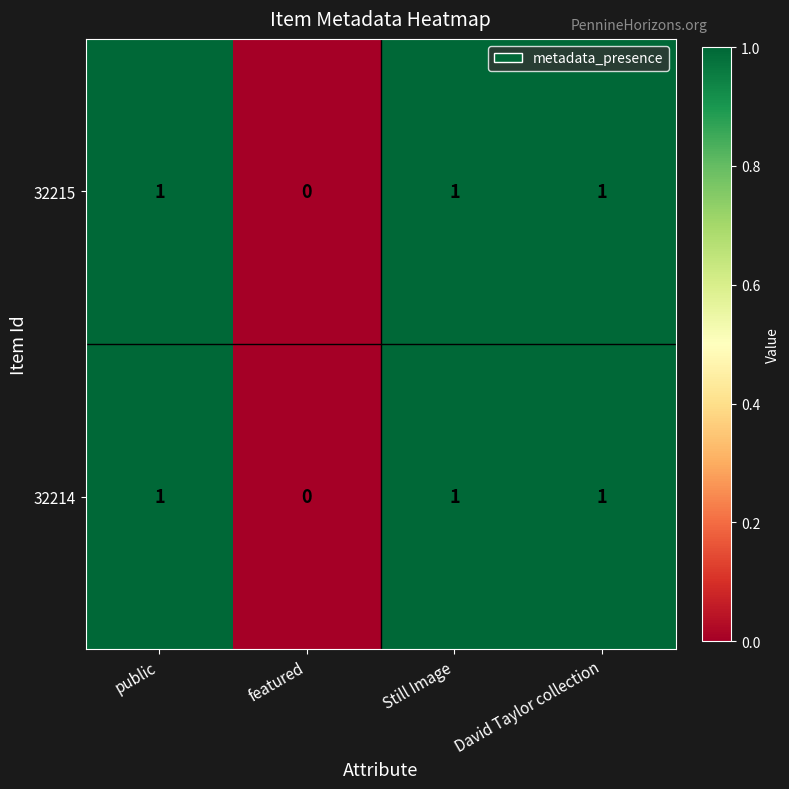

Which label corresponds to the smallest value in the chart?

featured